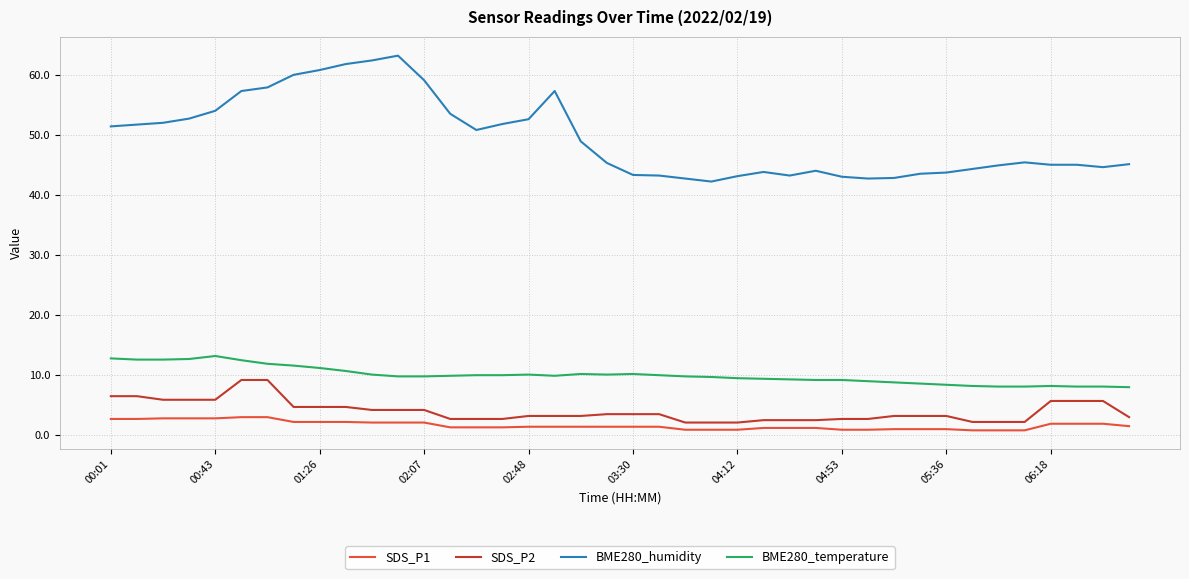

Which series has the largest range (max minus min)?

BME280_humidity